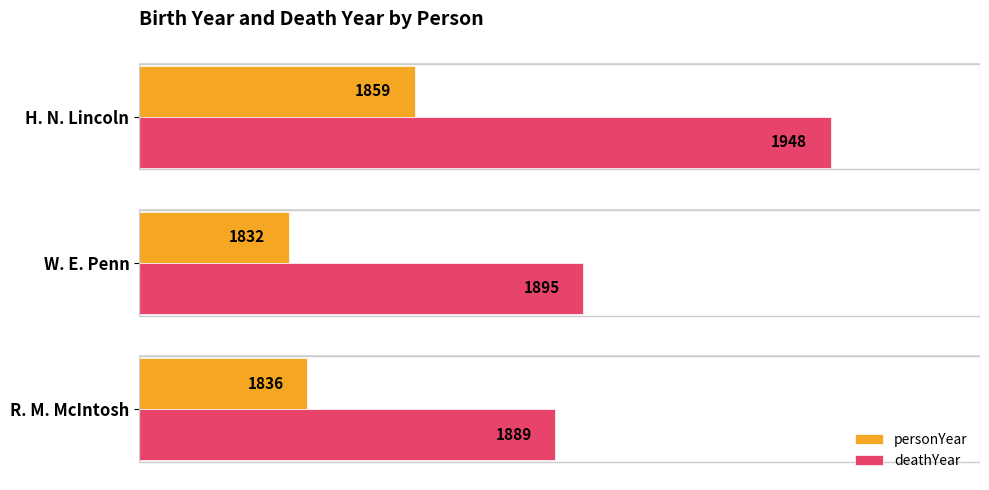

Is the value of personYear at H. N. Lincoln greater than the value of deathYear at R. M. McIntosh?

No